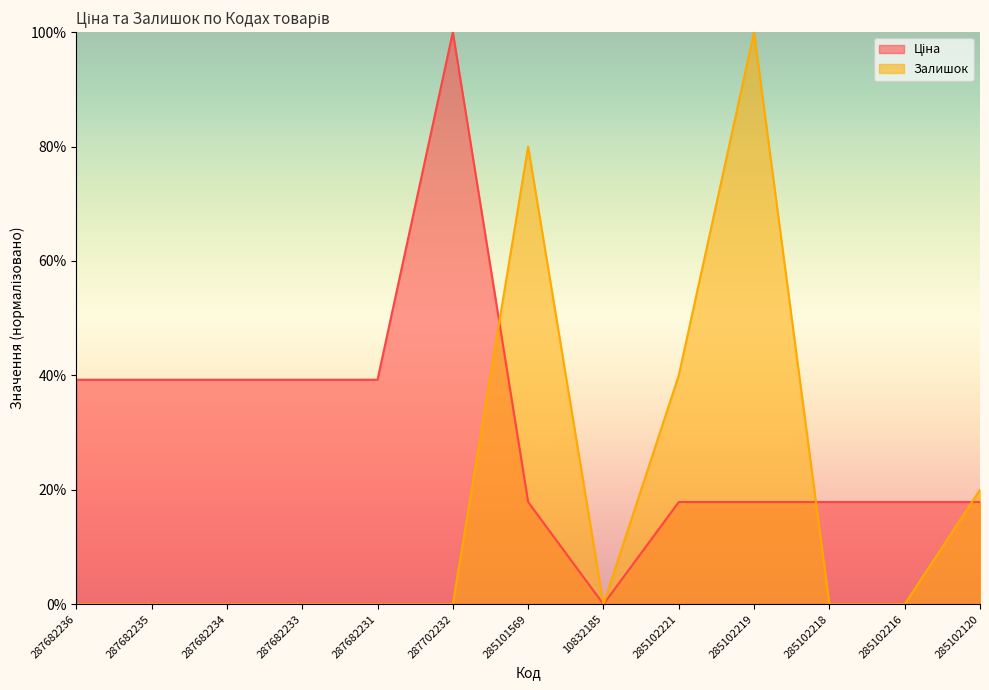

What is the total value across all series at 285102219?

117.9